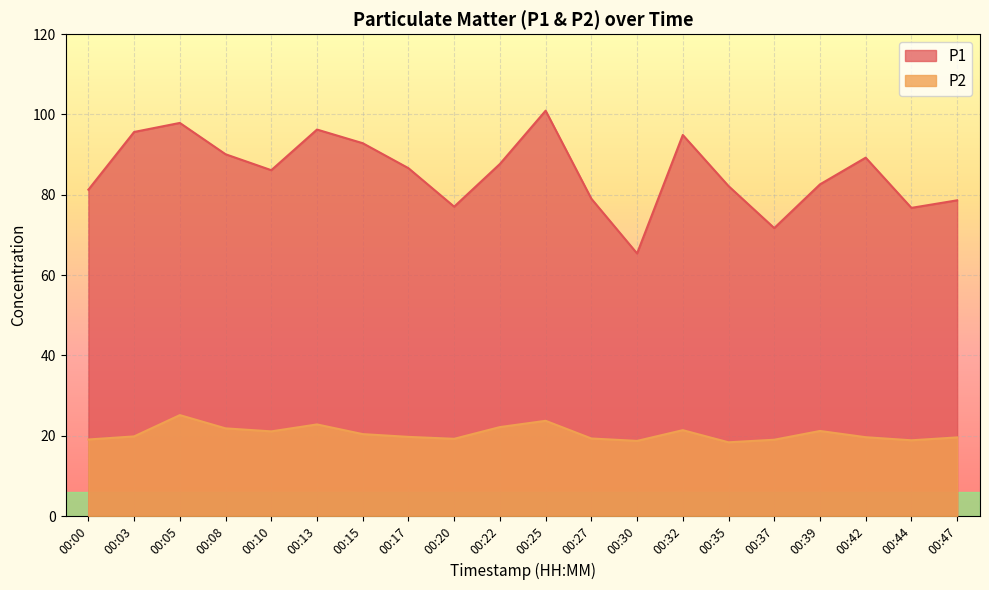

Where is P2 nearest to the value 21?

00:10